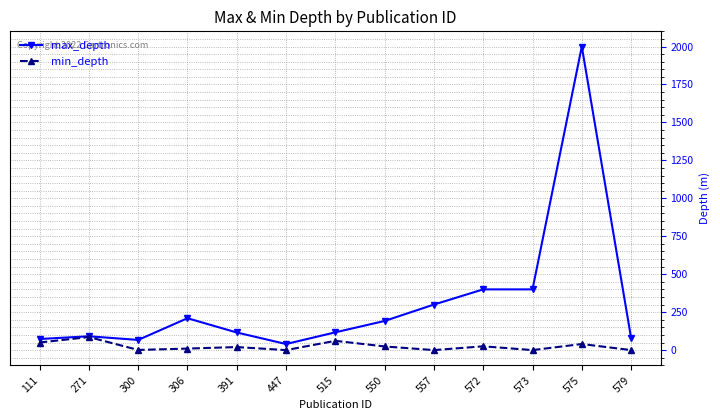

The value of max_depth at 271 is 91. True or false?

True